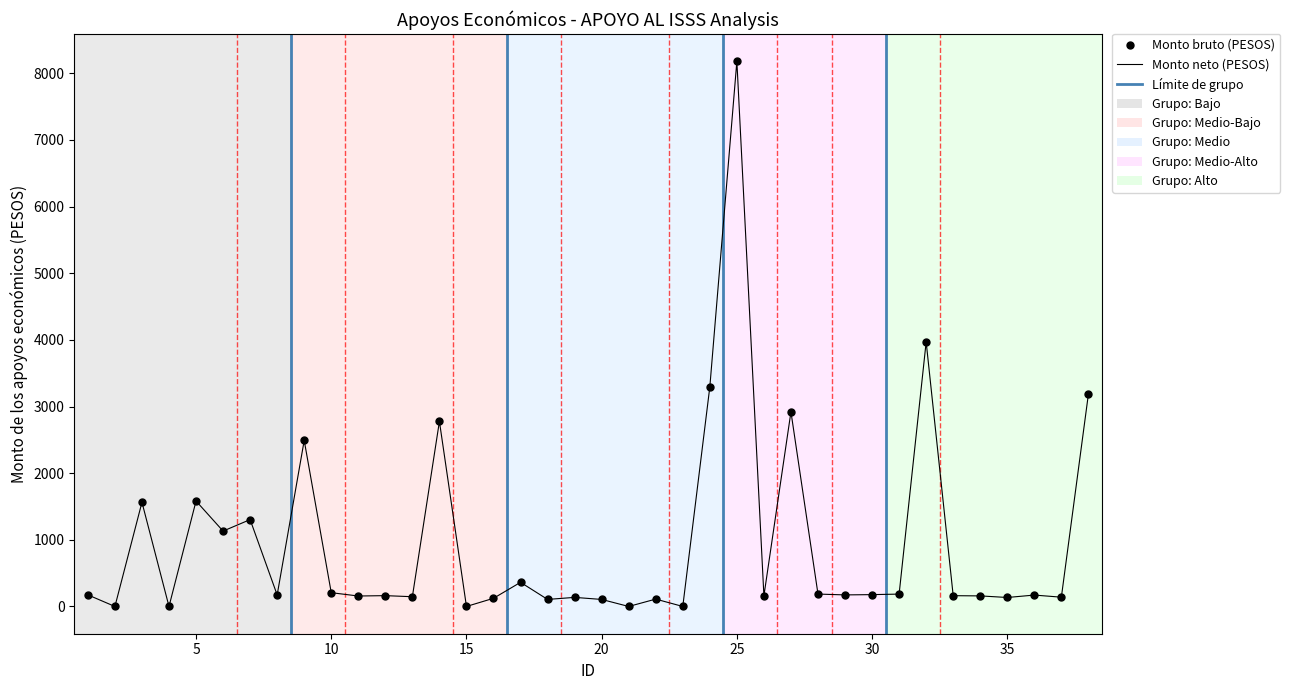

How many lines are shown in the chart?

2